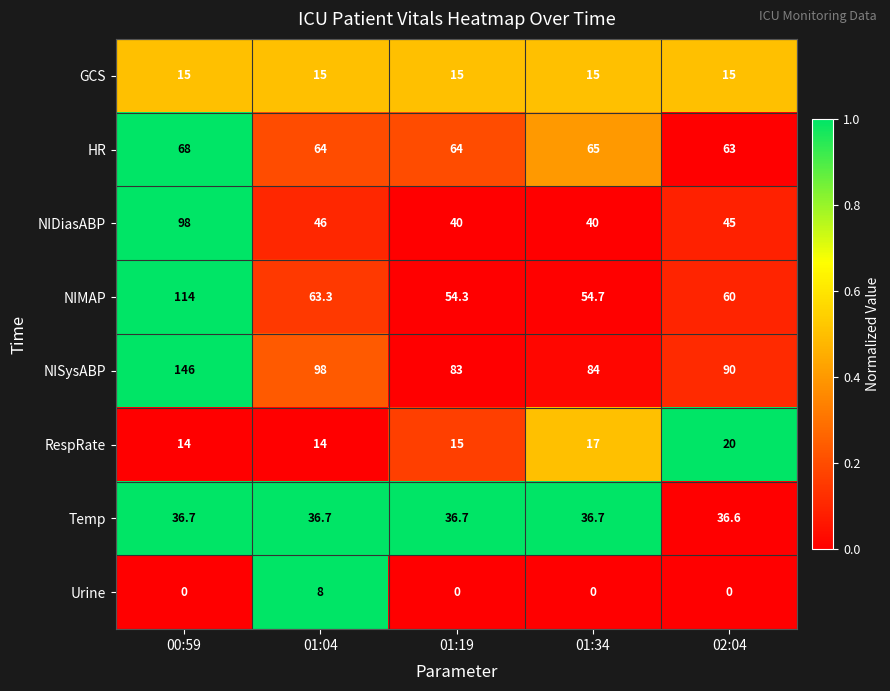

Rank the series at 02:04 from lowest to highest value.

Urine, GCS, RespRate, Temp, NIDiasABP, NIMAP, HR, NISysABP